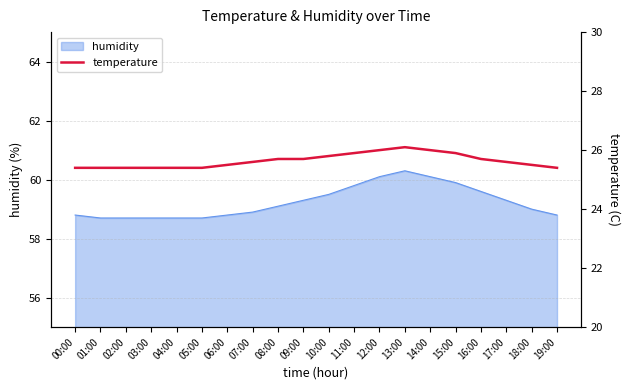

Reading left to right, what are all the values shown in this chart?

00:00=25.4	01:00=25.4	02:00=25.4	03:00=25.4	04:00=25.4	05:00=25.4	06:00=25.5	07:00=25.6	08:00=25.7	09:00=25.7	10:00=25.8	11:00=25.9	12:00=26.0	13:00=26.1	14:00=26.0	15:00=25.9	16:00=25.7	17:00=25.6	18:00=25.5	19:00=25.4